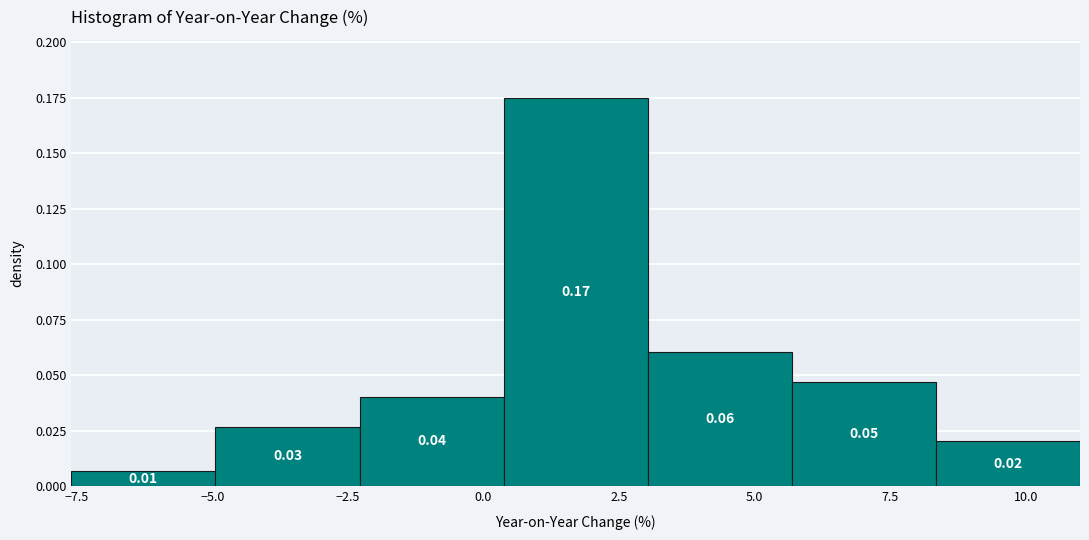

Which range on the x-axis has the tallest bar?

0.5 to 3.0